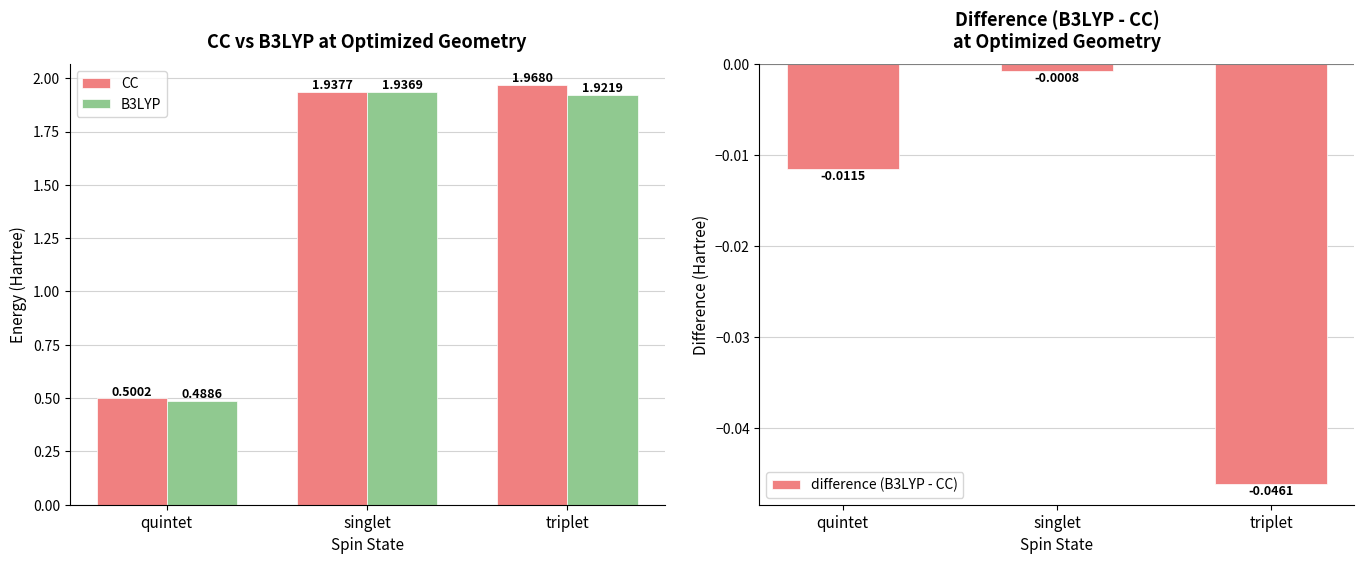

Reading left to right, what are all the values shown in this chart?

CC: quintet=0.5	singlet=1.9	triplet=2.0
B3LYP: quintet=0.5	singlet=1.9	triplet=1.9
difference (B3LYP - CC): quintet=-0.0	singlet=-0.0	triplet=-0.0